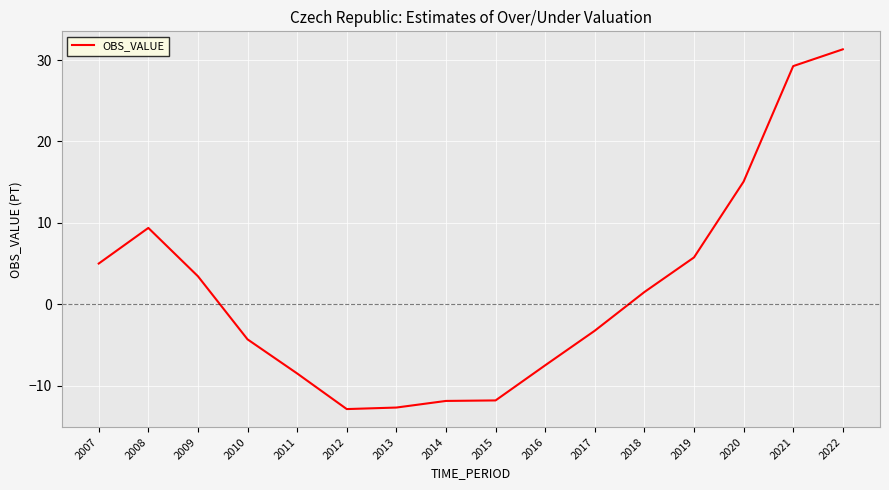

What is the difference between the maximum and minimum values?

44.2